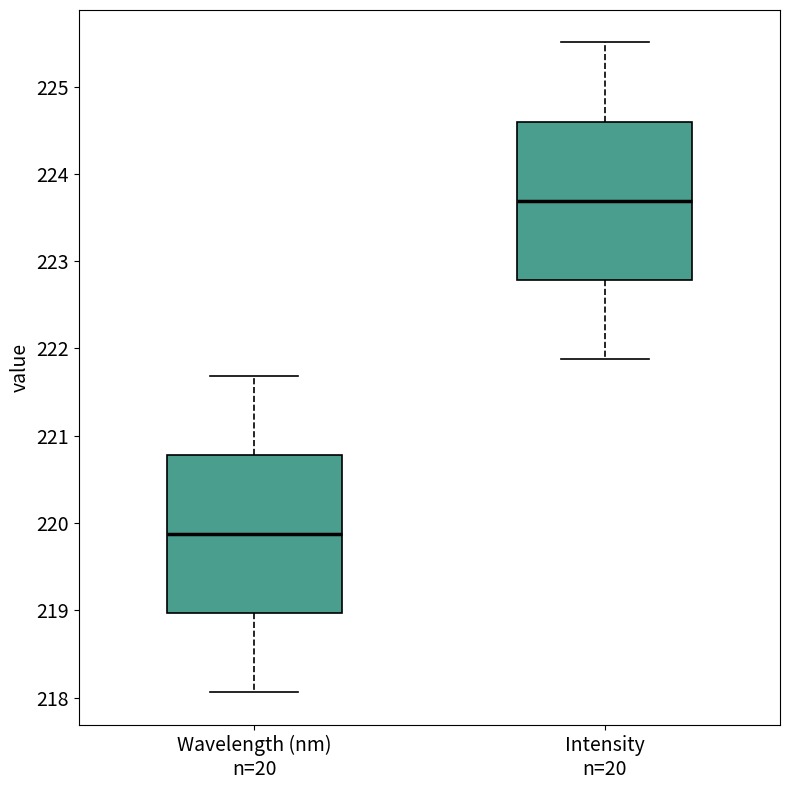

Reading left to right, transcribe this box plot: for each box, give where its median line is, the range the box spans, and where its two whiskers end, as read against the y-axis. The values are not printed on the chart, so give them approximately, as read against the axis.

Wavelength (nm) n=20: median 219.9, box 219.0 to 220.8, whiskers 218.1 to 221.7
Intensity n=20: median 223.7, box 222.8 to 224.6, whiskers 221.9 to 225.5